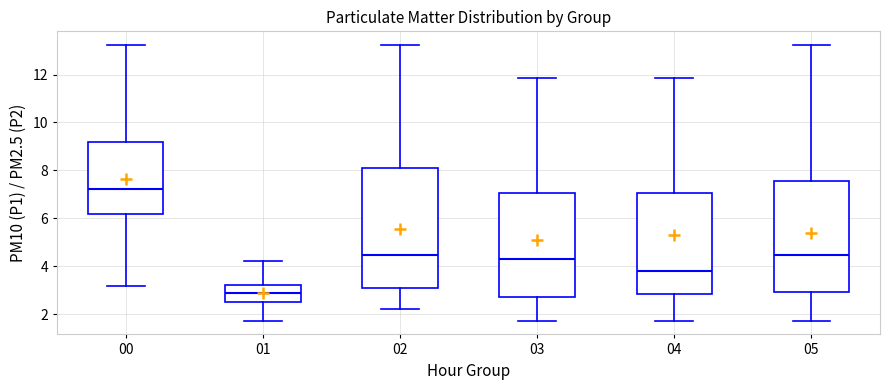

Reading left to right, transcribe this box plot: for each box, give where its median line is, the range the box spans, and where its two whiskers end, as read against the y-axis. The values are not printed on the chart, so give them approximately, as read against the axis.

00: median 7.2, box 6.2 to 9.2, whiskers 3.2 to 13.2
01: median 2.8, box 2.6 to 3.2, whiskers 1.8 to 4.2
02: median 4.4, box 3.2 to 8.2, whiskers 2.2 to 13.2
03: median 4.4, box 2.8 to 7.0, whiskers 1.8 to 11.8
04: median 3.8, box 2.8 to 7.0, whiskers 1.8 to 11.8
05: median 4.4, box 3.0 to 7.6, whiskers 1.8 to 13.2